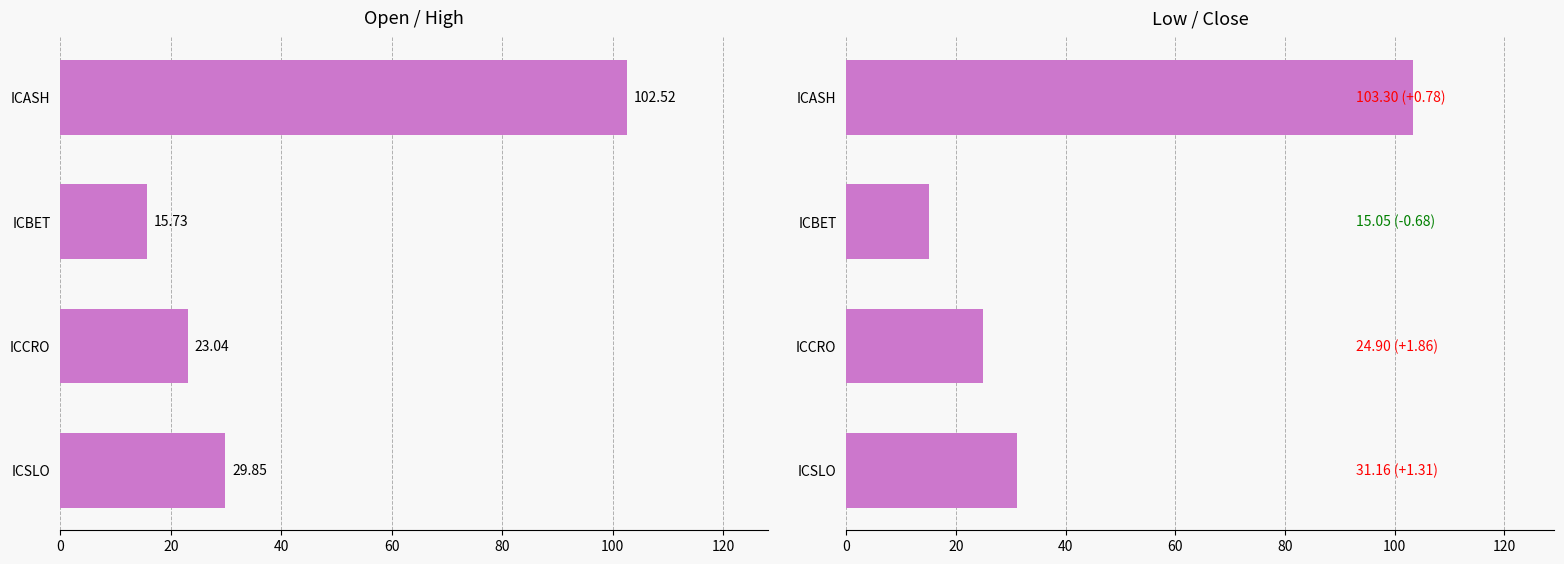

Is it true that Close equals 181.3 at ICASH?

False